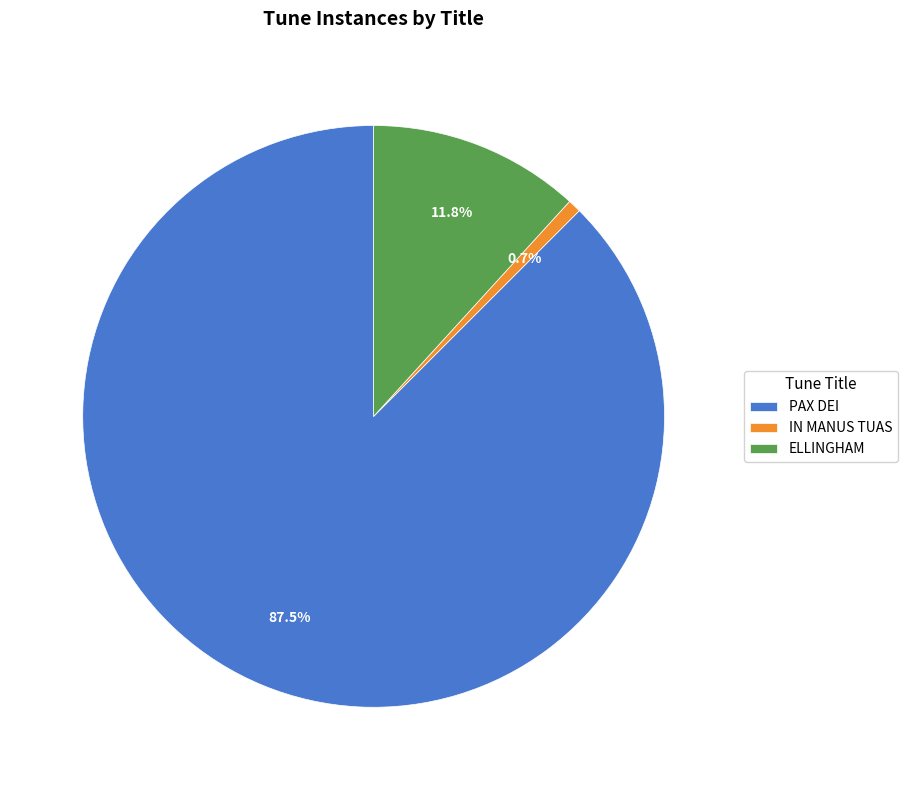

To the nearest percent, what is the average slice percentage?

33%